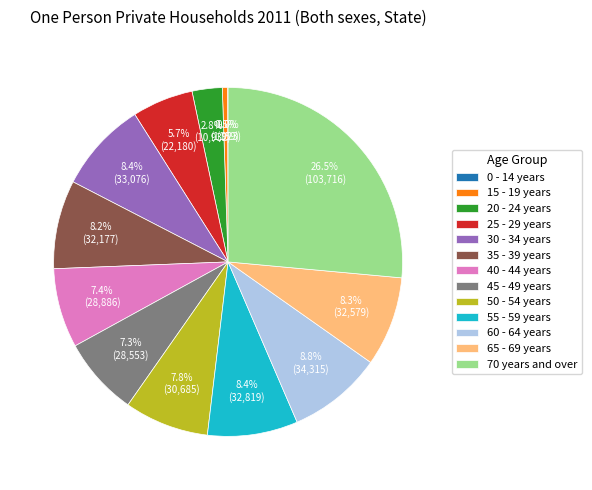

What percentage is the 40 - 44 years slice, to the nearest percent?

7%